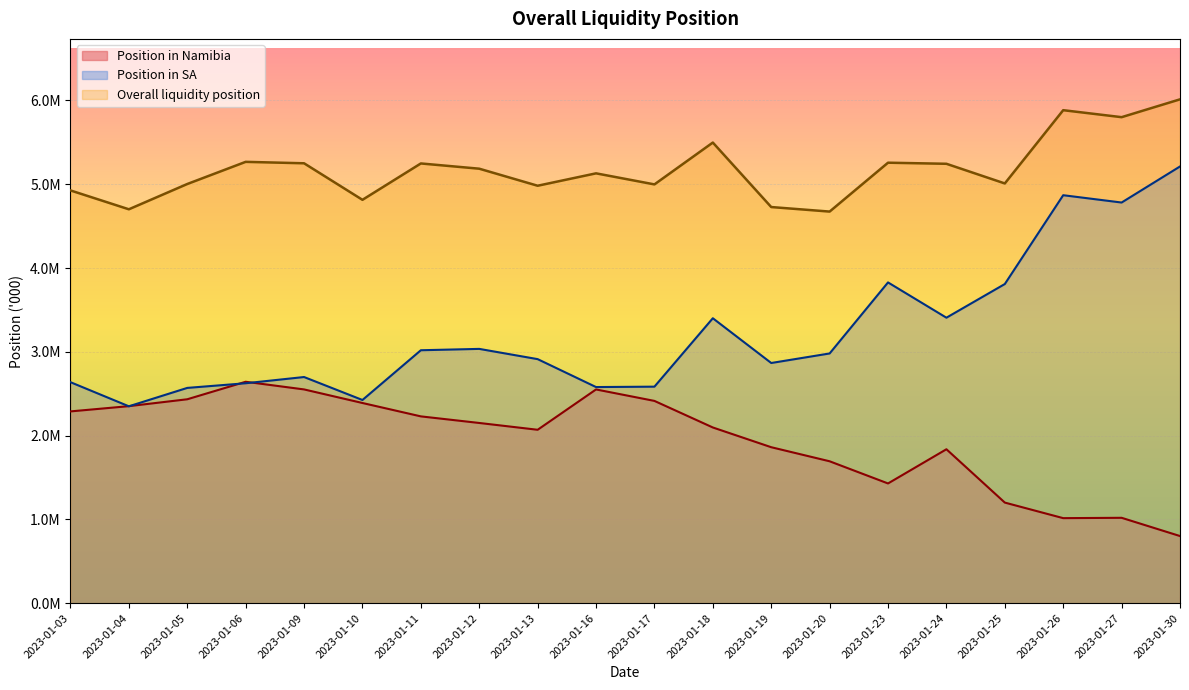

At which label is Overall liquidity position closest to 5343149?

2023-01-06